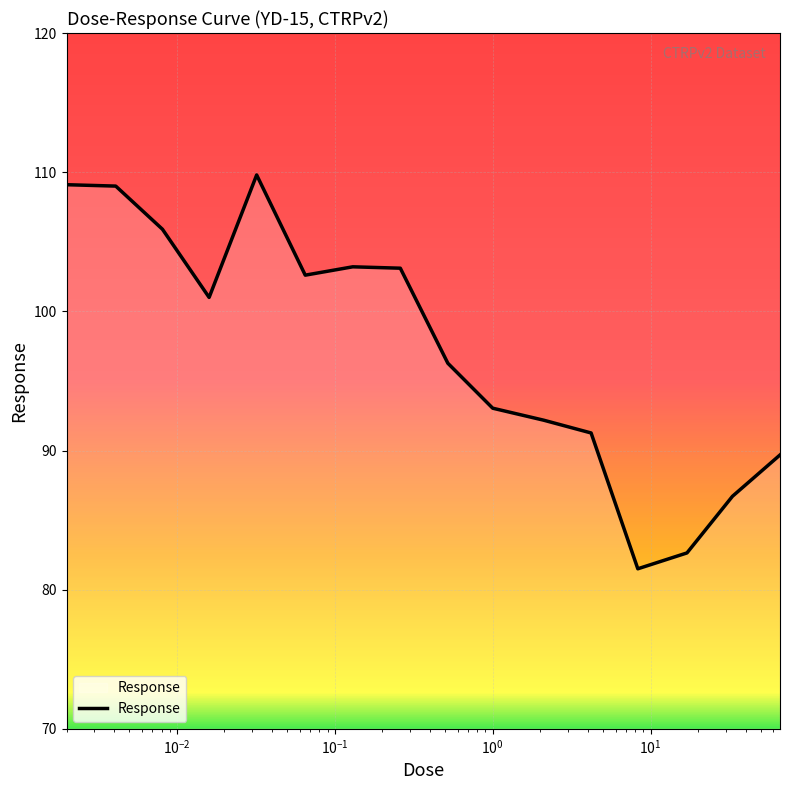

What is the difference between the maximum and minimum values?

28.3